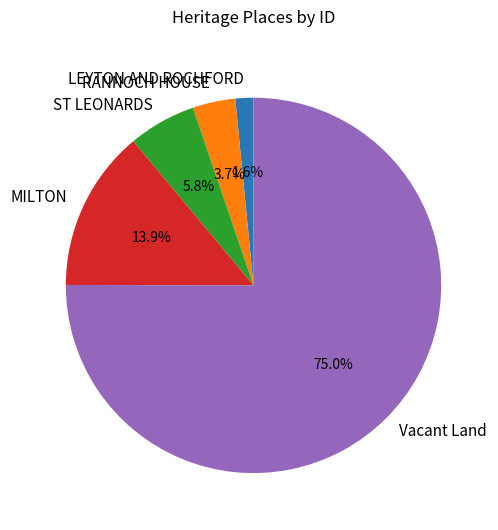

Does any single category account for the majority?

Yes